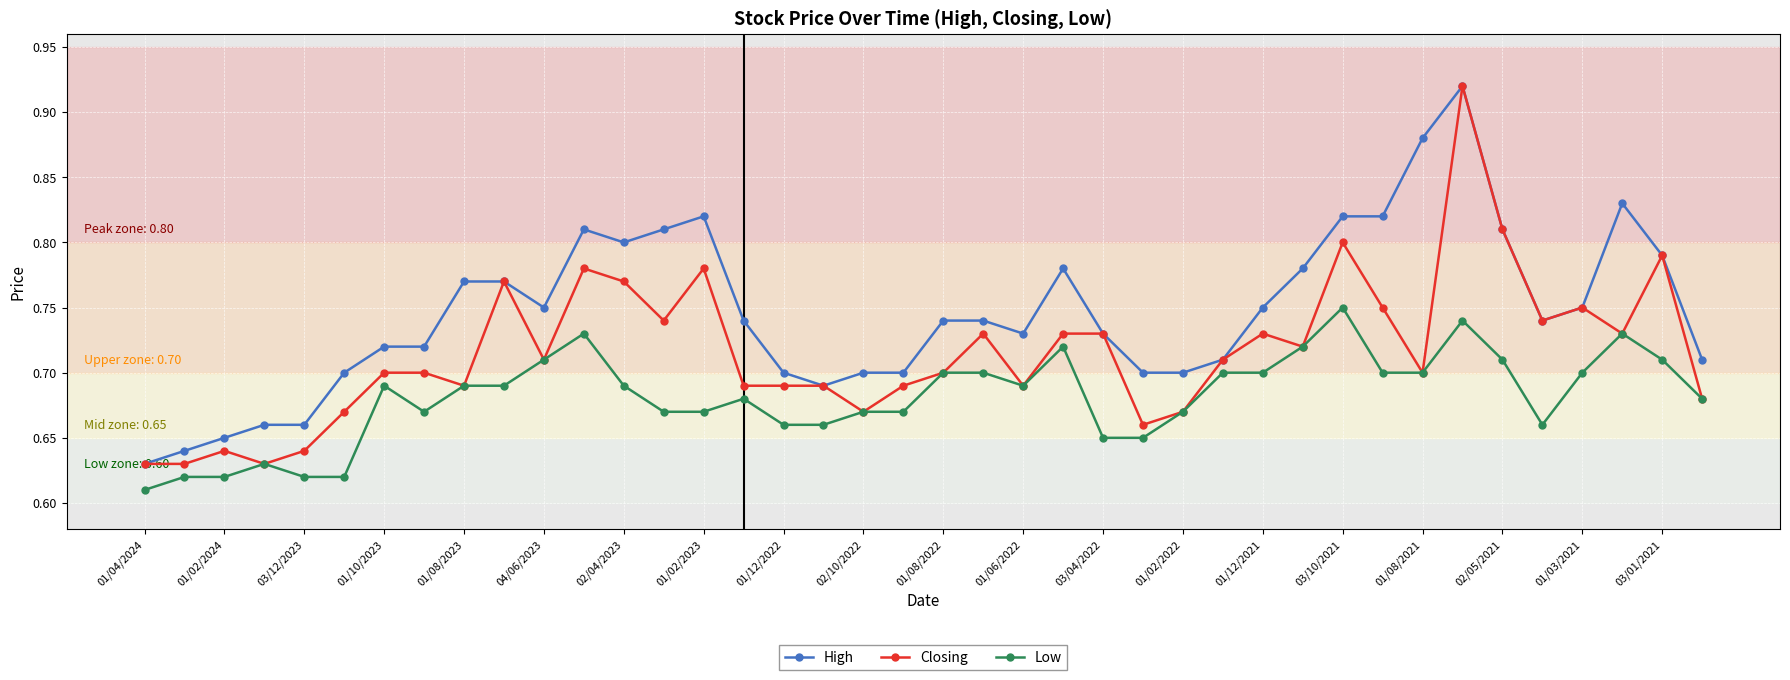

How many Closing values are between 0 and 1?

40